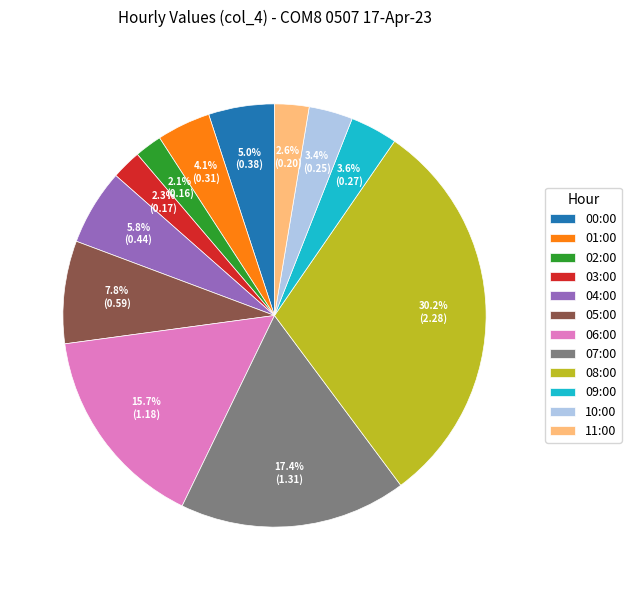

Do 05:00 and 10:00 together represent more than half of the pie?

No